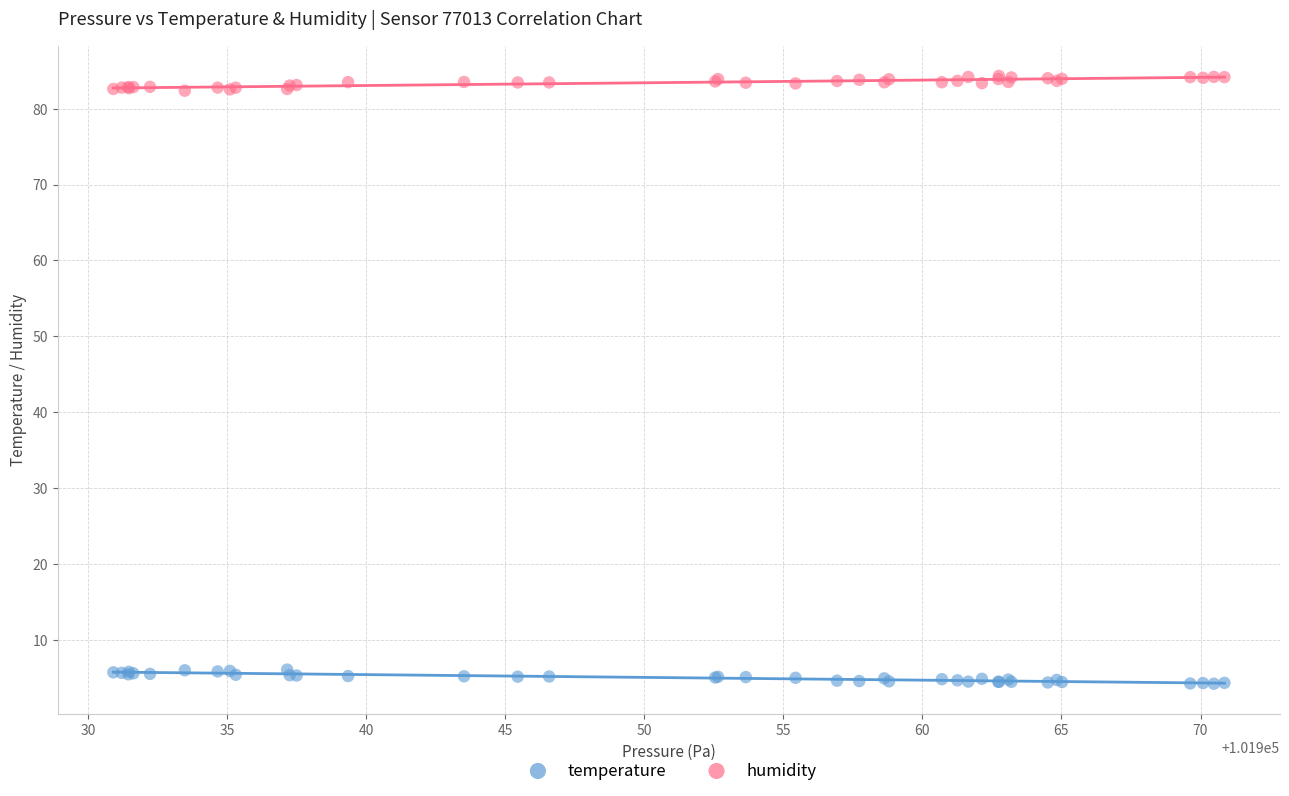

What are all the series names shown in the legend?

temperature, humidity